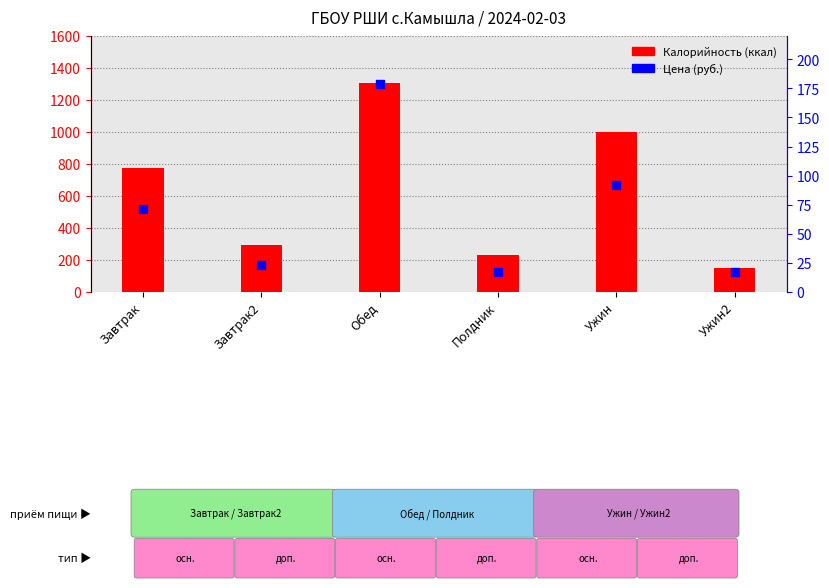

At which category is the sum across all series the highest?

Обед